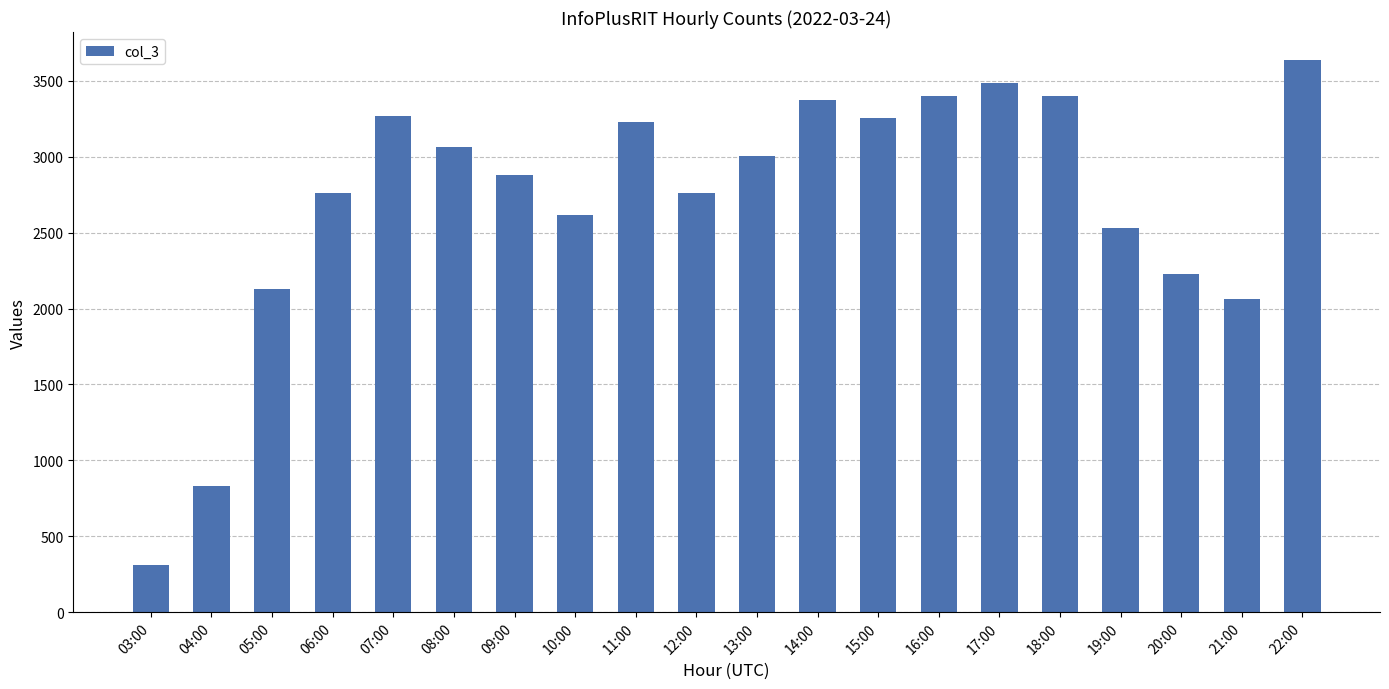

What is the label of the 13th bar from the left?

15:00